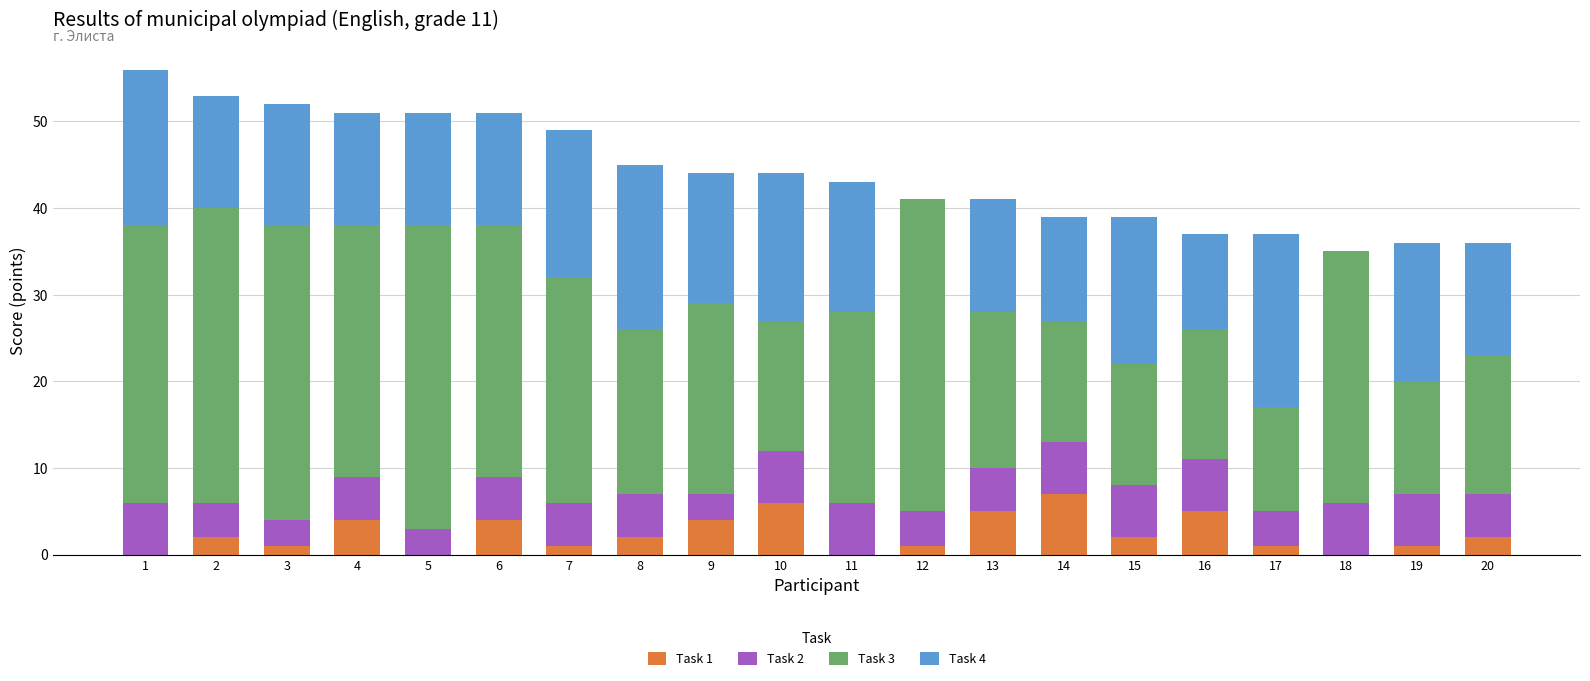

The Task 1 series shows 1 at 12. True or false?

True